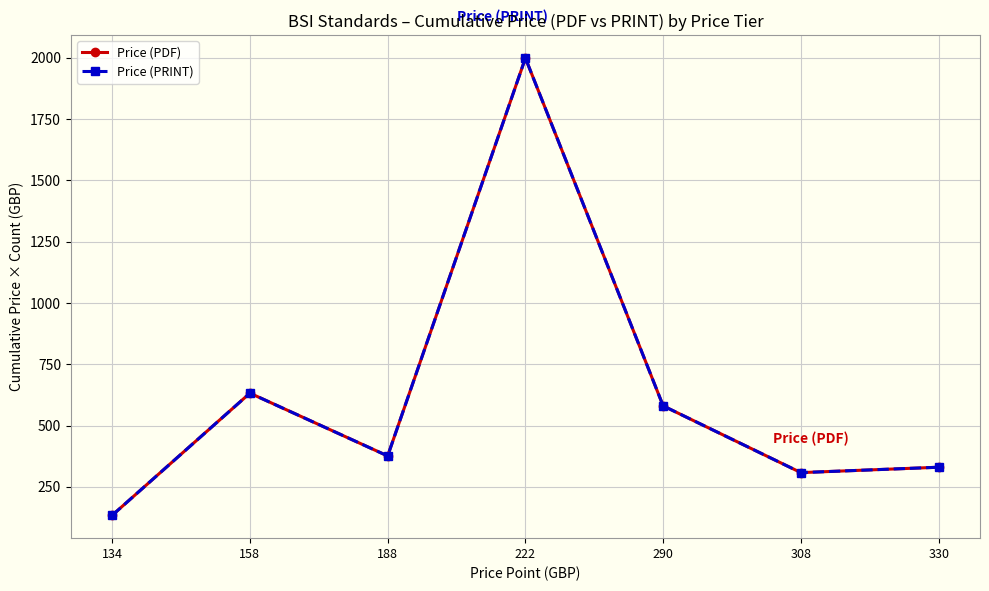

Is this an area chart (filled region under the line)?

No